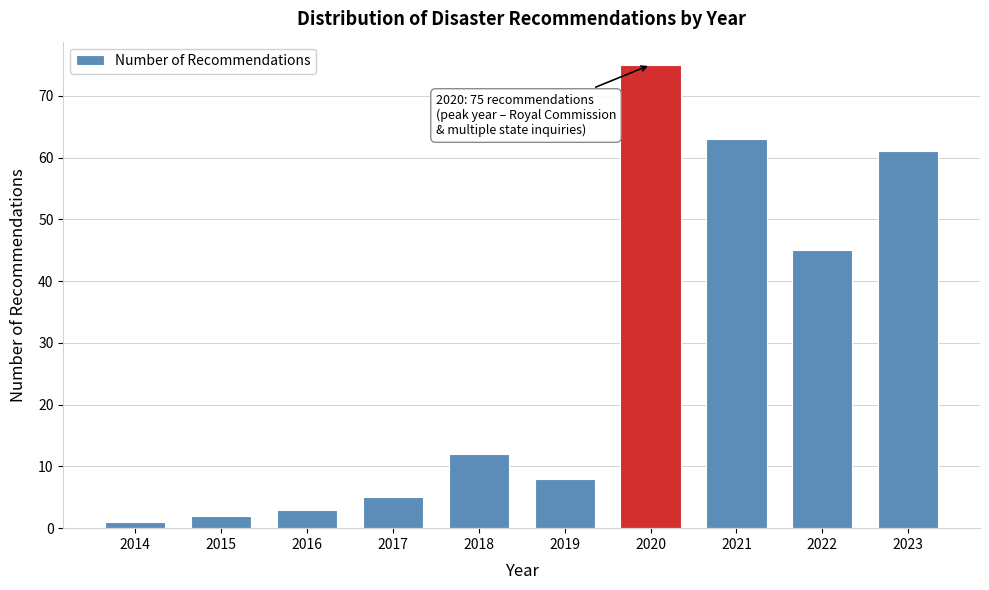

Reading right to left, what are all the values shown in this chart?

61	45	63	75	8	12	5	3	2	1